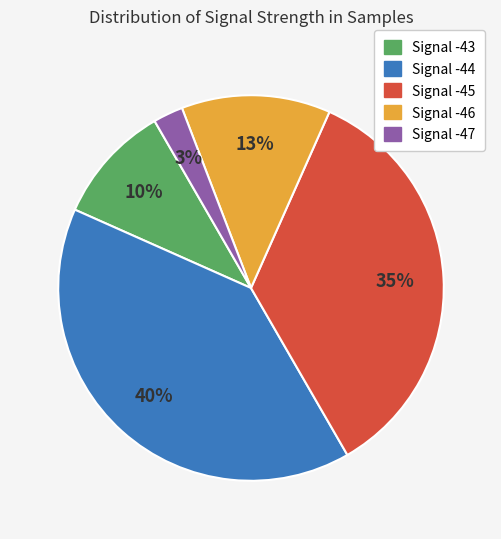

To the nearest percent, what is the average slice percentage?

20%